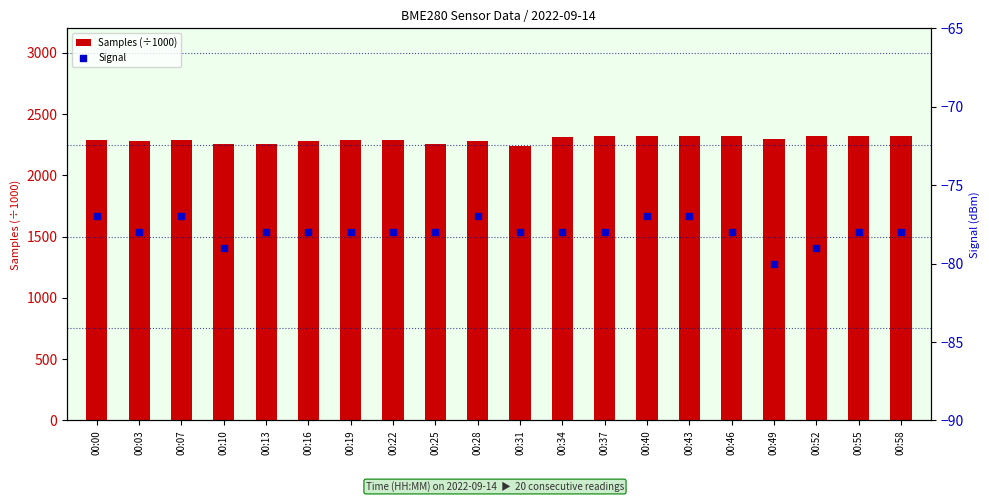

At which category is the sum across all series the highest?

00:43